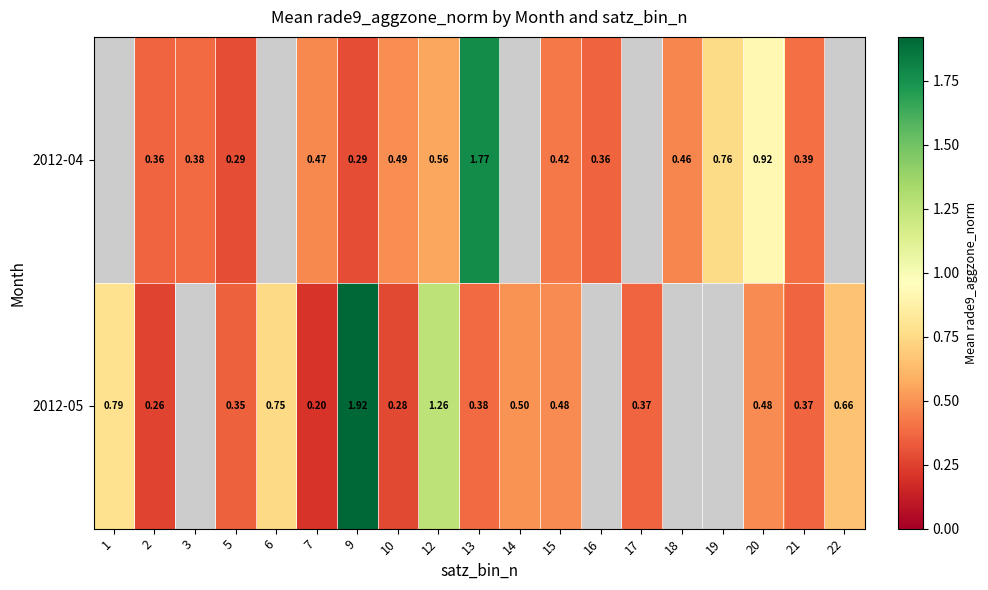

Is the value of 2012-04 at 7 greater than the value of 2012-05 at 9?

No